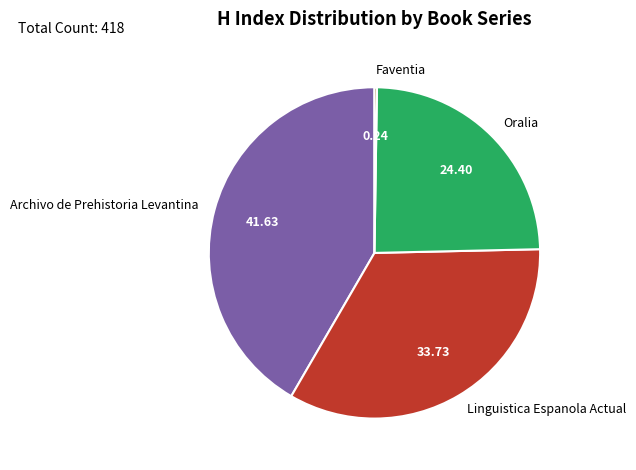

Which has a higher value, Archivo de Prehistoria Levantina or Oralia?

Archivo de Prehistoria Levantina